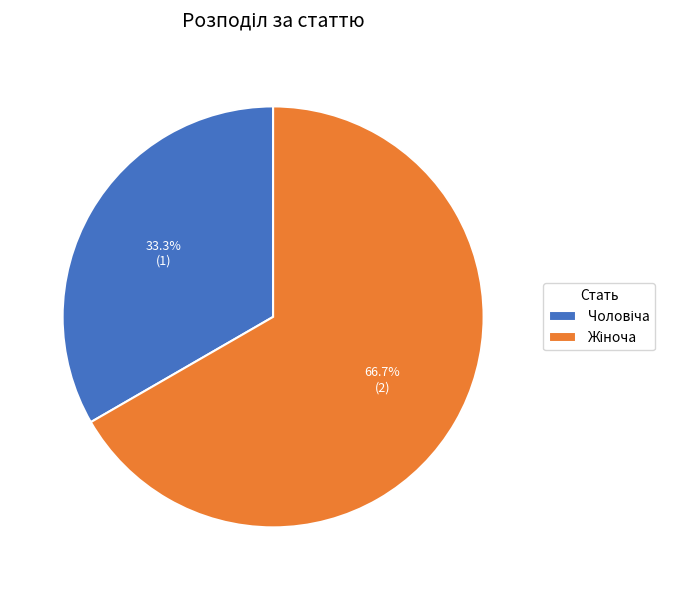

How many slices are in this pie chart?

2